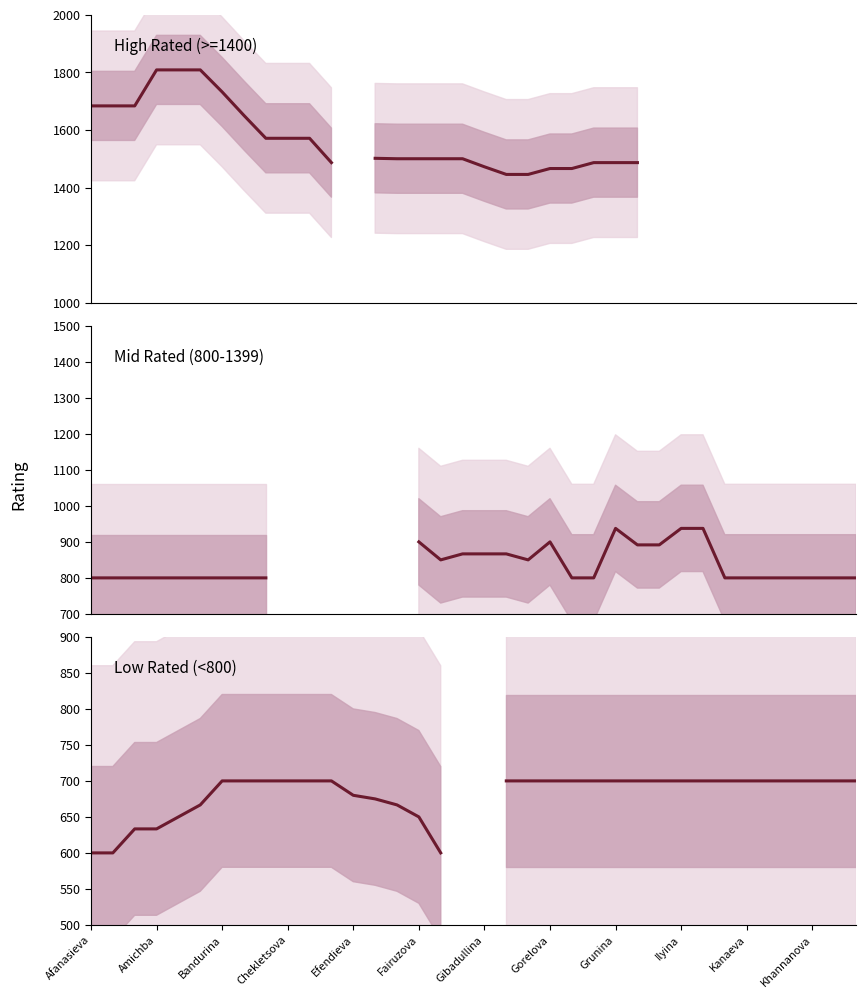

What is the difference between the maximum and minimum values in the Low Rated (<800) series?

100.0